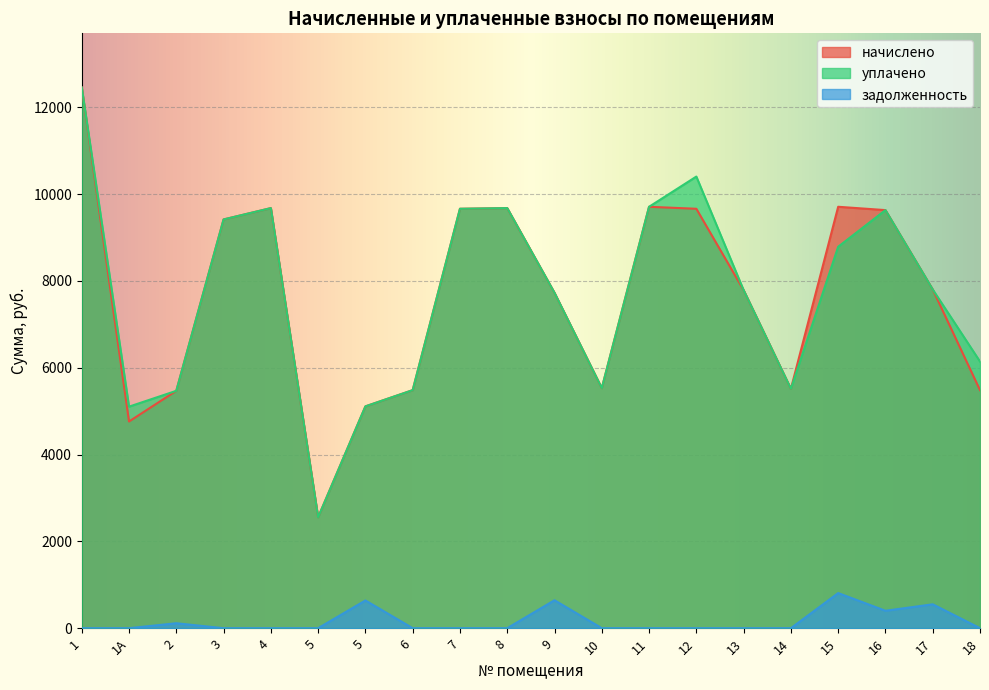

What is the highest value of the задолженность series?

809.0